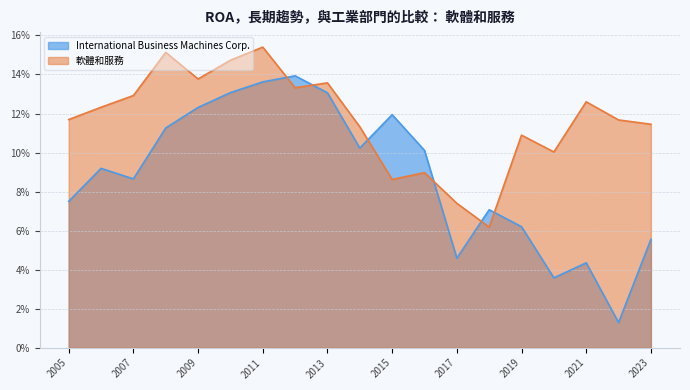

True or false: 軟體和服務 has a value of 0.2 at 2013.

False